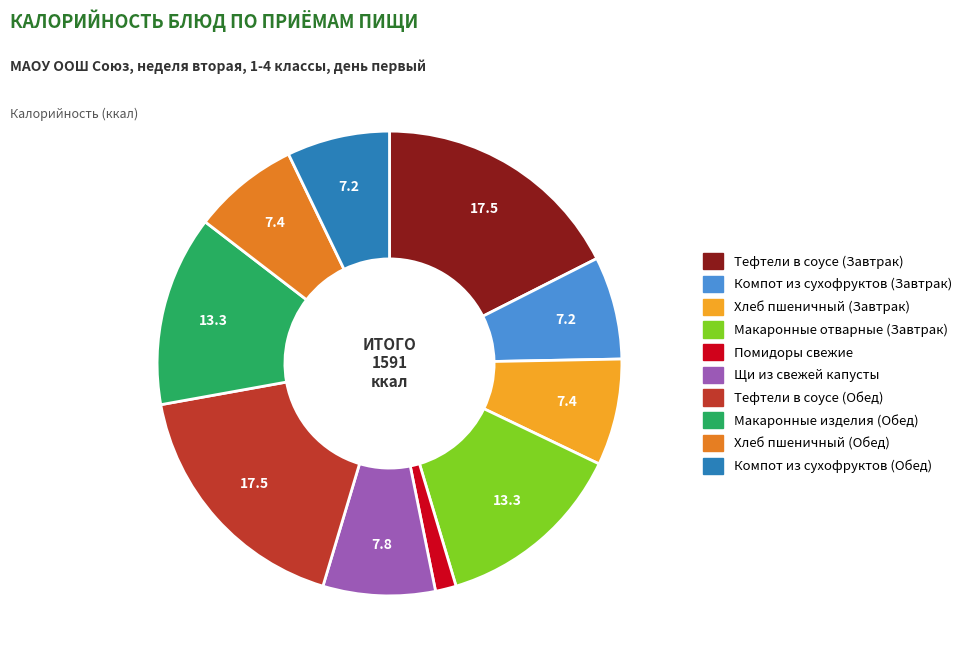

How many segments does this pie chart have?

10